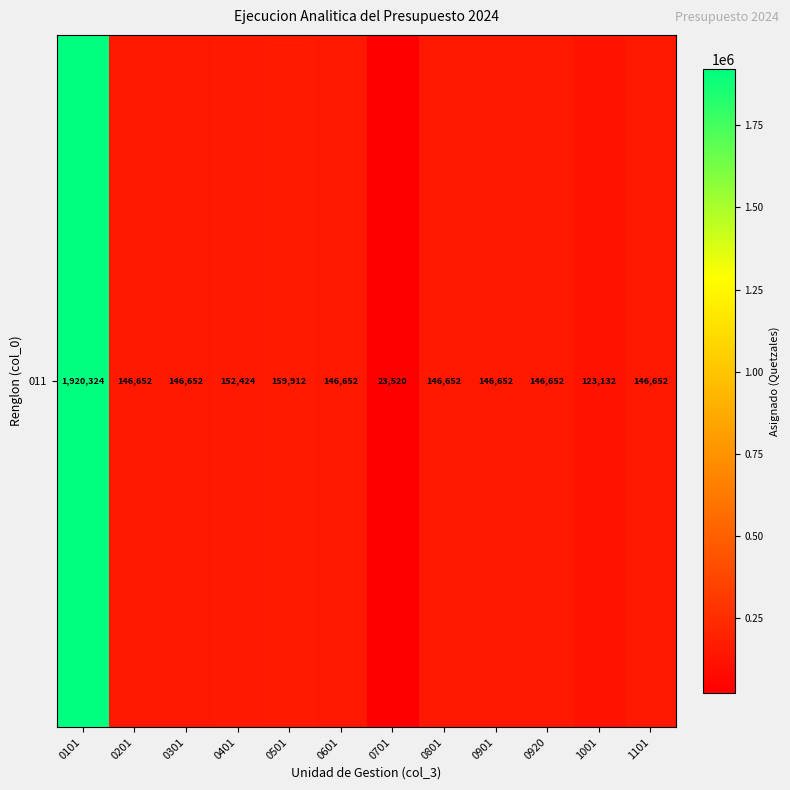

Reading left to right, list all the values displayed in this chart.

1920324	146652	146652	152424	159912	146652	23520	146652	146652	146652	123132	146652